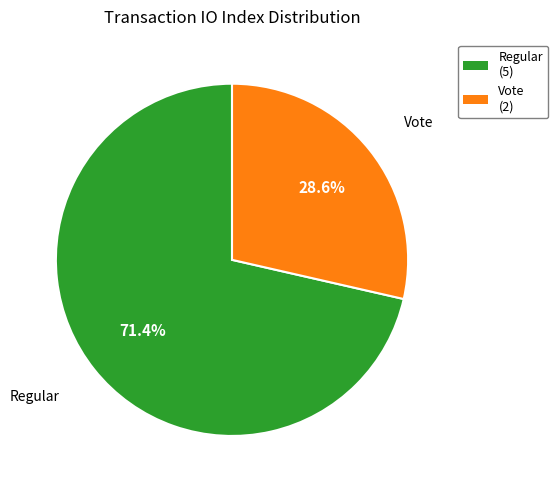

Which slice is the smallest?

Vote